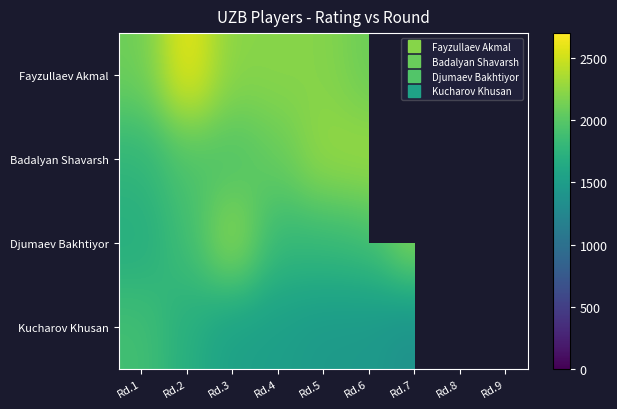

Which category has the lowest value in the Badalyan Shavarsh series?

Rd.1